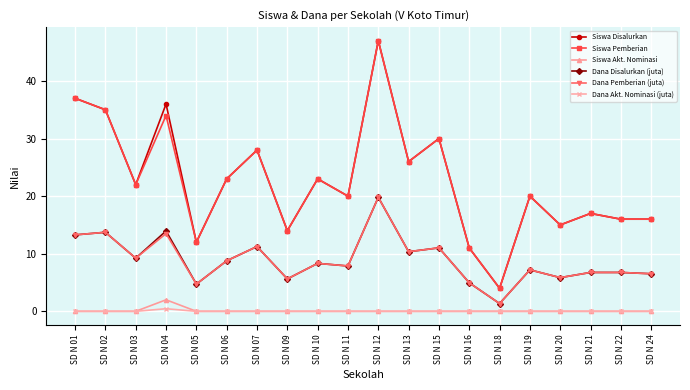

The Dana Disalurkan (juta) series shows 6.1 at SD N 13. True or false?

False